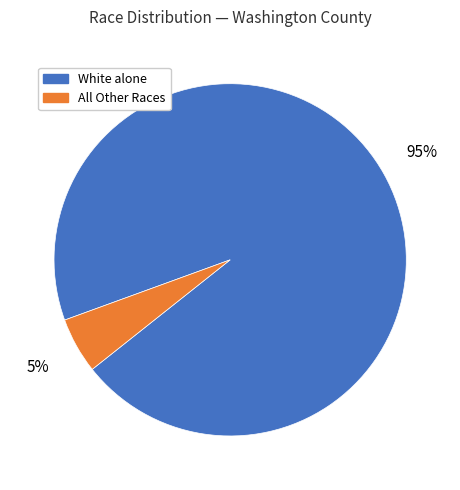

To the nearest percent, what is the difference between the largest and smallest slice percentages?

90%